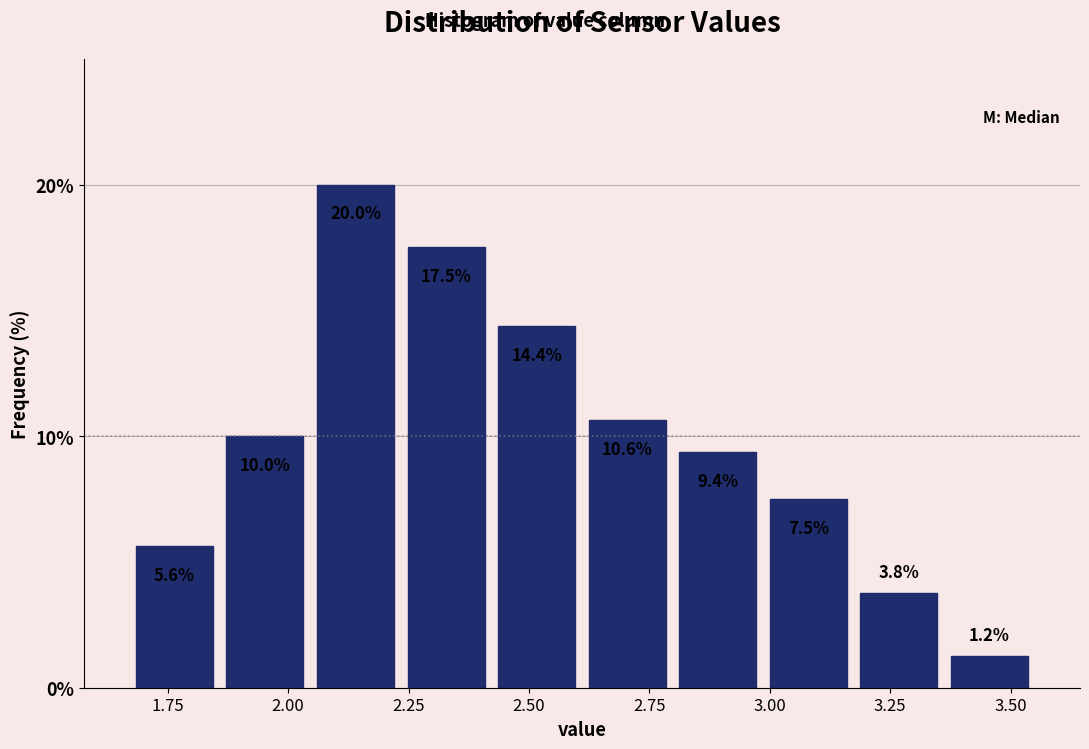

Around what value on the x-axis is the tallest bar? Give the approximate position of its centre, as read against the axis.

2.15